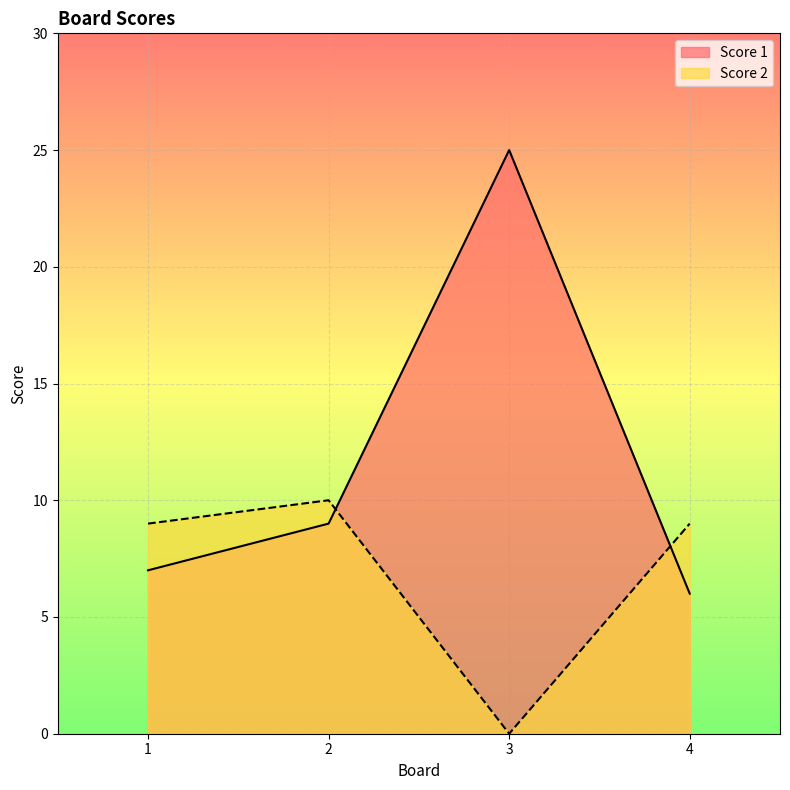

At which label does Score 2 first exceed 9?

2